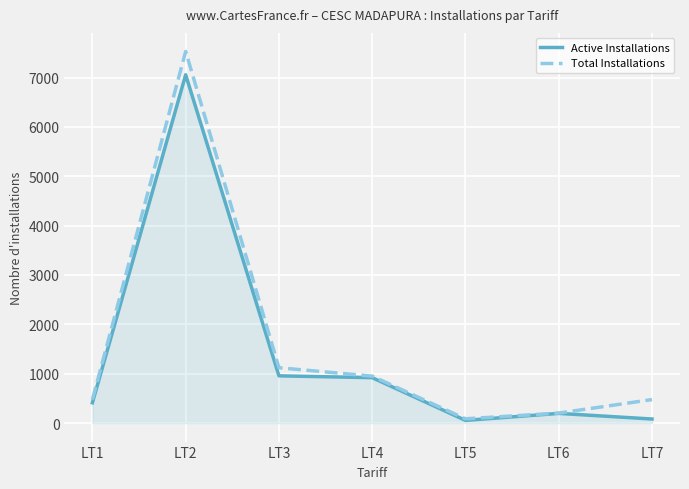

List the series in order of their overall mean, highest first.

Total Installations, Active Installations